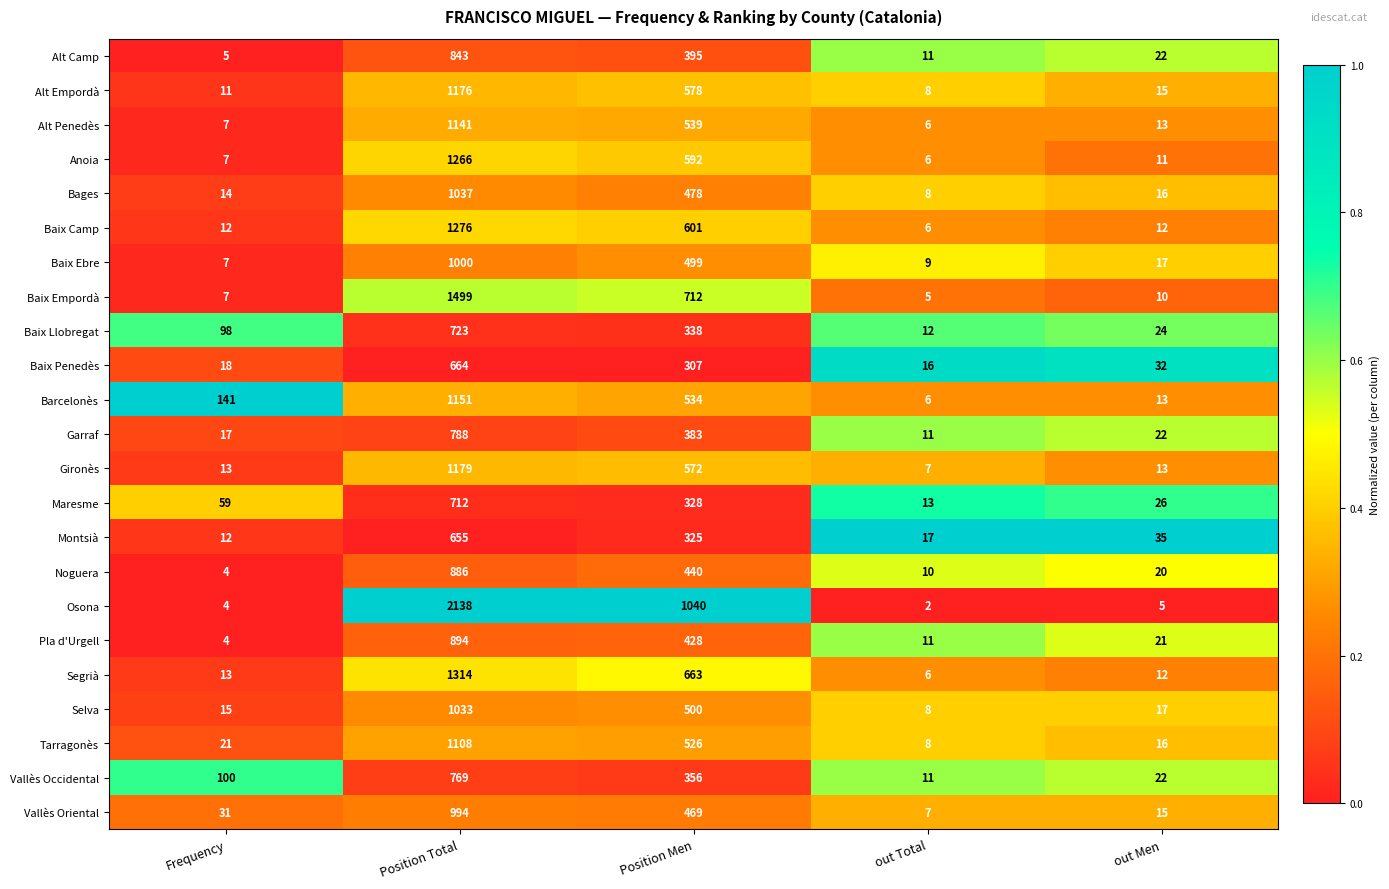

What is the total value across all series at Position Total?

24246